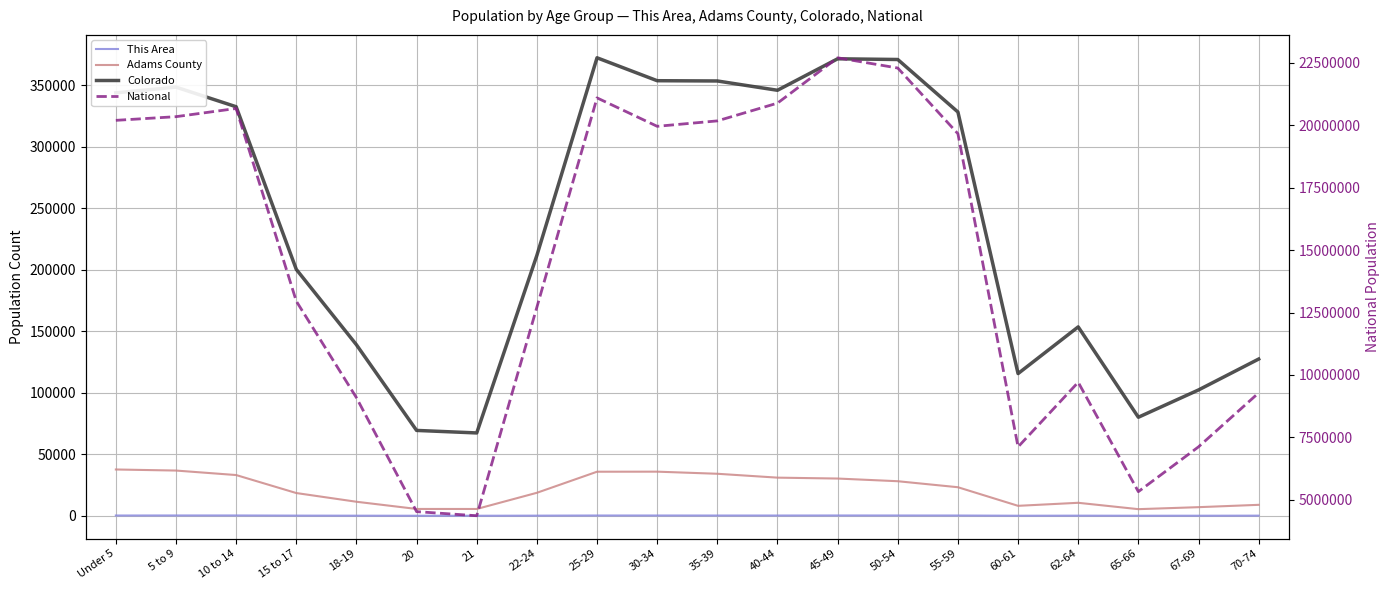

What is the smallest value displayed?

52